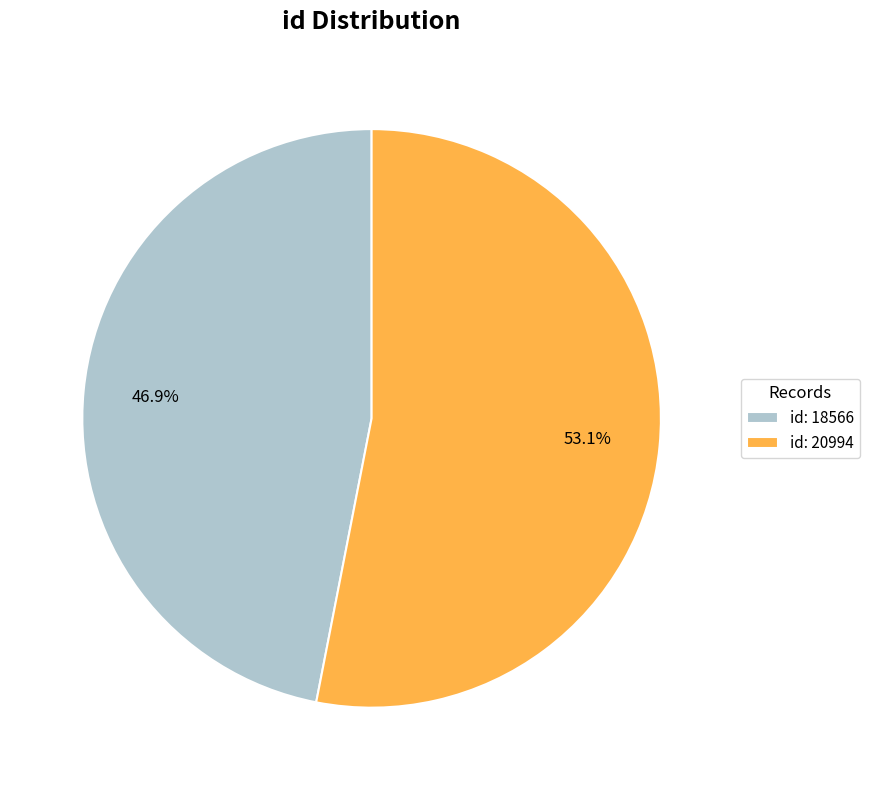

To the nearest percent, what portion does id: 20994 represent?

53%